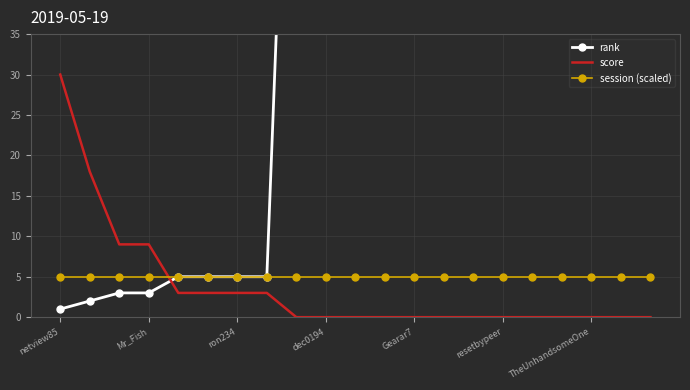

True or false: session (scaled) has more than 0 interior local peaks.

False